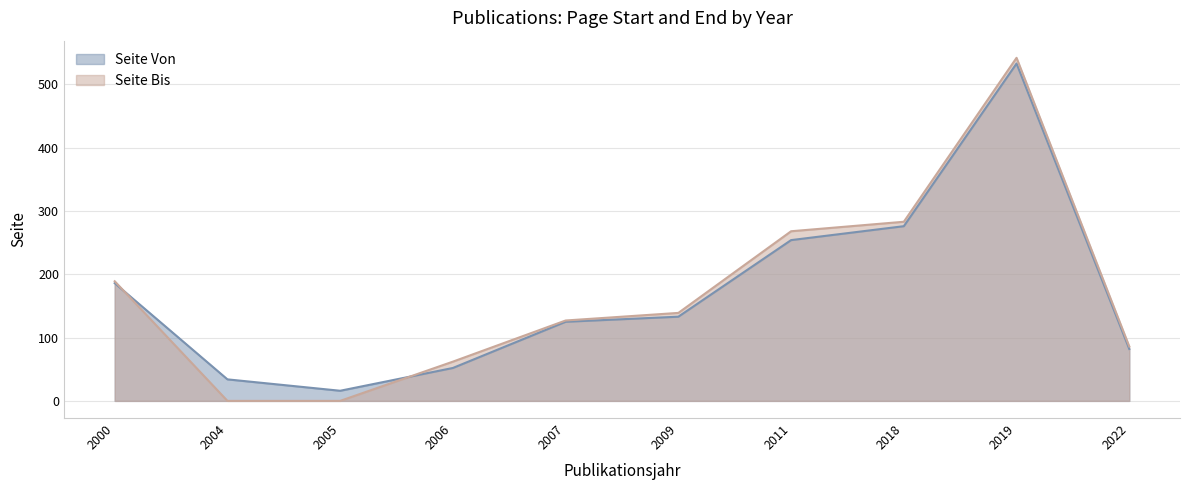

Does the chart display data point markers on the line(s)?

No